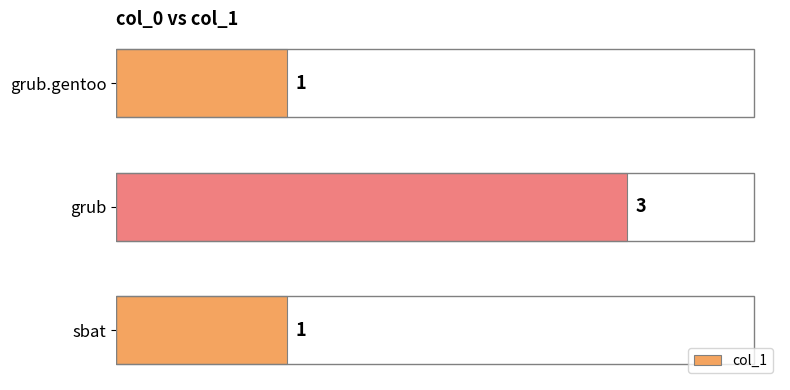

What is the sum of all values?

5